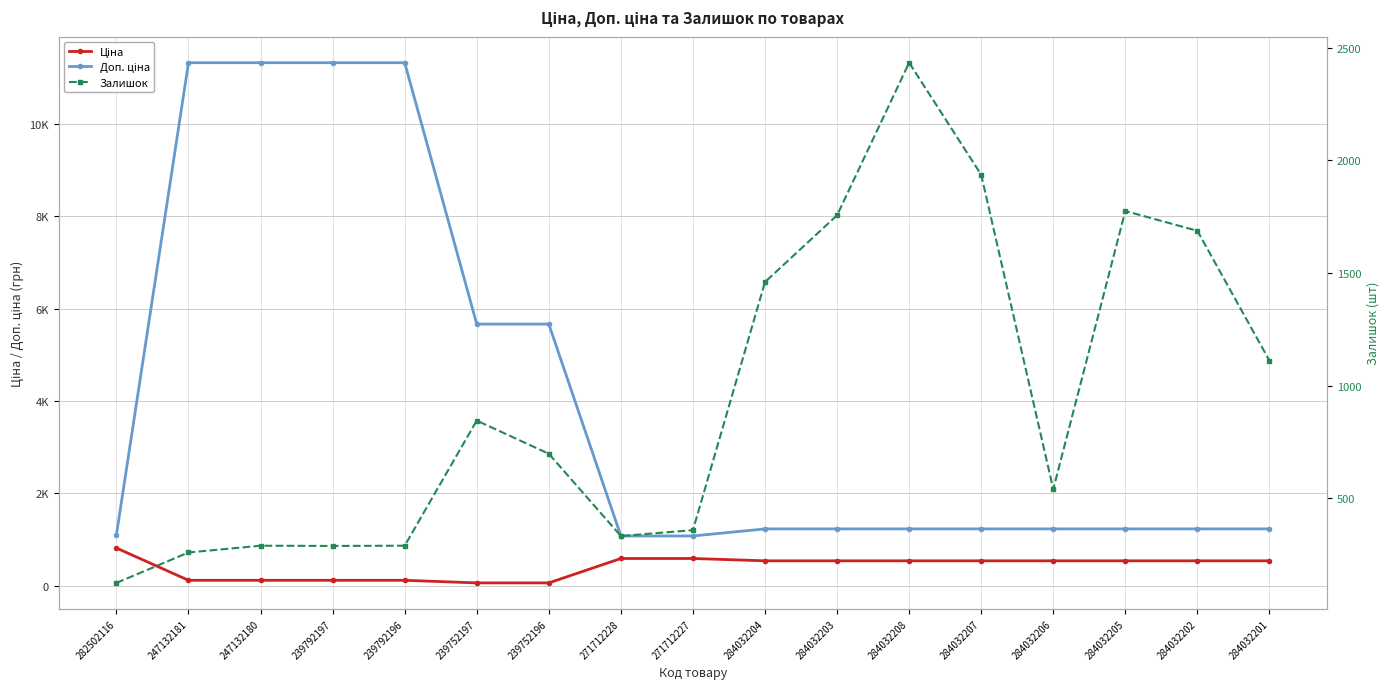

Reading right to left, extract all data points from this chart.

Ціна: 535.4	535.4	535.4	535.4	535.4	535.4	535.4	535.4	586.0	586.0	56.7	56.7	113.3	113.3	113.3	113.3	813.0
Доп. ціна: 1227.2	1227.2	1227.2	1227.2	1227.2	1227.2	1227.2	1227.2	1074.5	1074.5	5667.0	5667.0	11334.0	11334.0	11334.0	11334.0	1101.8
Залишок: 1111.0	1687.0	1775.0	541.0	1936.0	2433.0	1756.0	1460.0	359.0	333.0	698.0	845.0	290.0	289.0	290.0	260.0	125.0